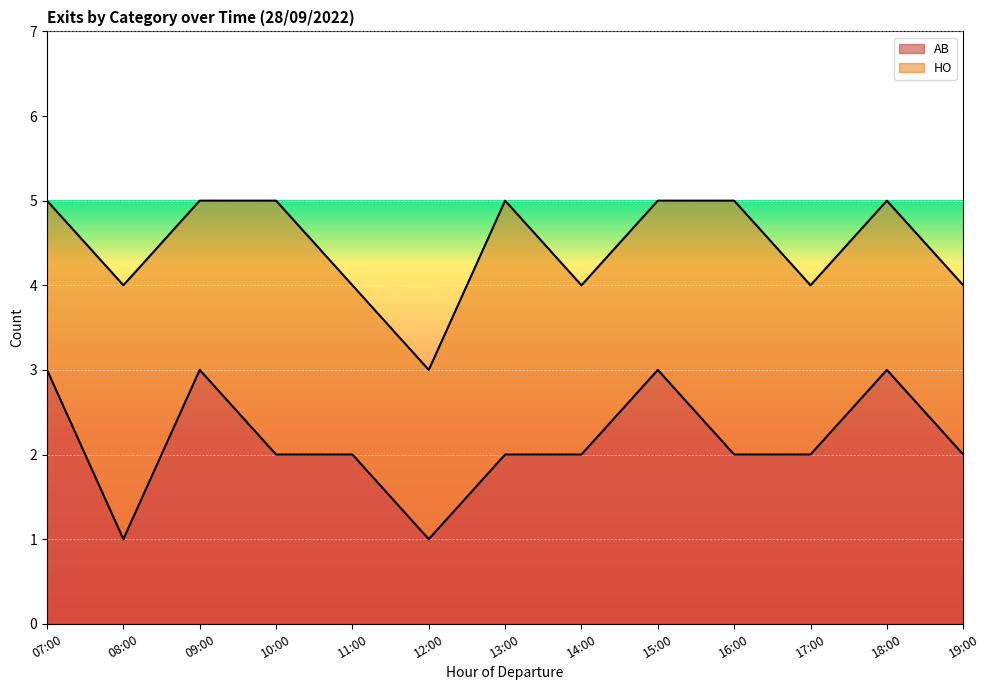

What is the minimum value shown in the chart?

1